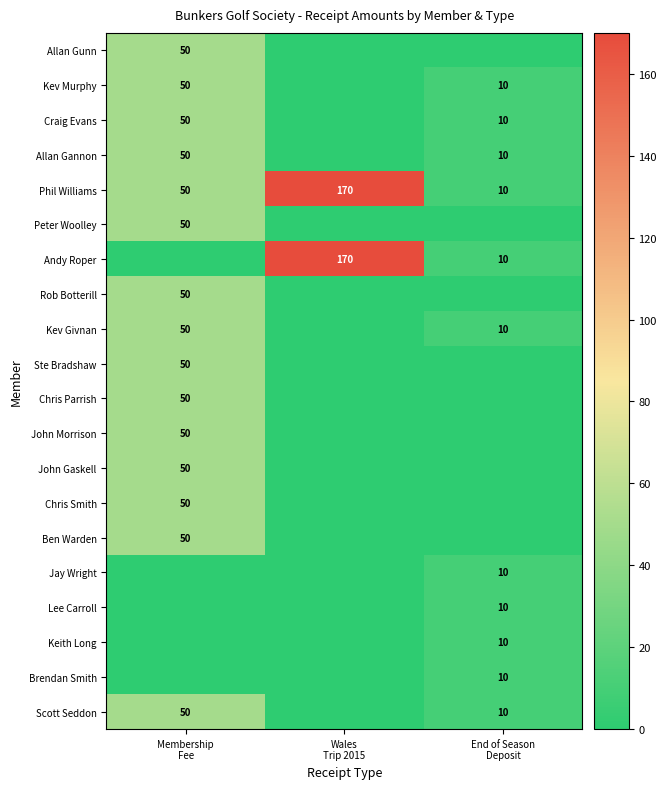

What is the average value of the Phil Williams series?

77